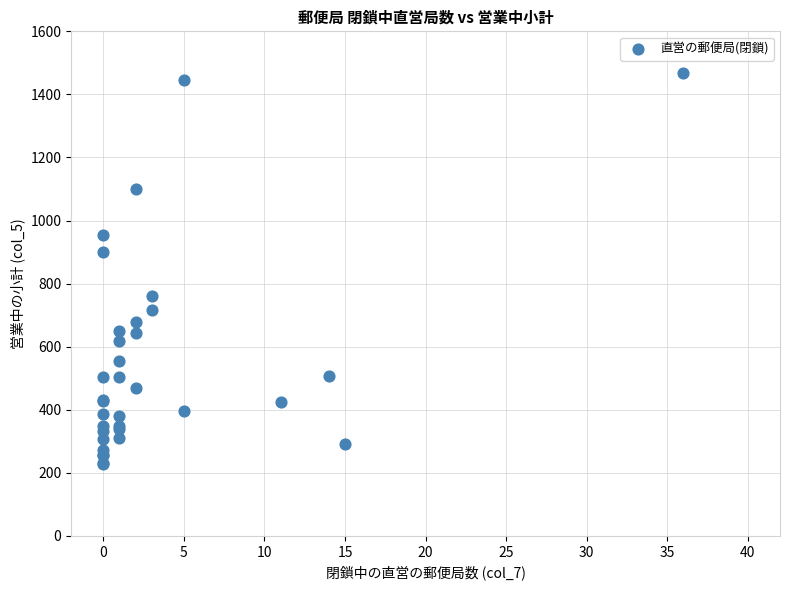

What Y value in the scatter plot is closest to 848?

901